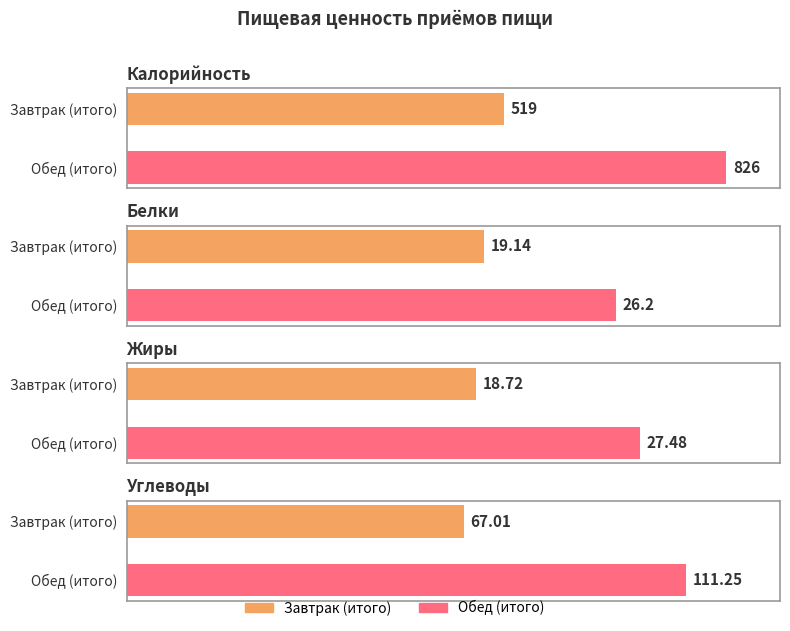

The Жиры series shows 9.3 at Обед (итого). True or false?

False